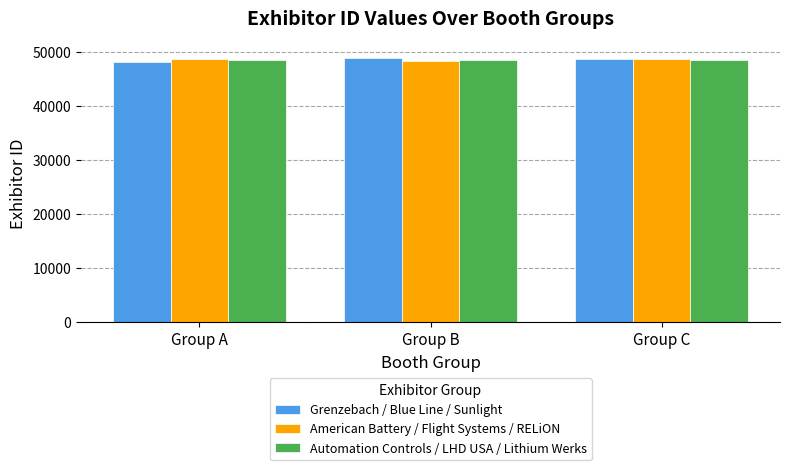

What is the approximate value of American Battery / Flight Systems / RELiON at Group C, to the nearest 50?

48800